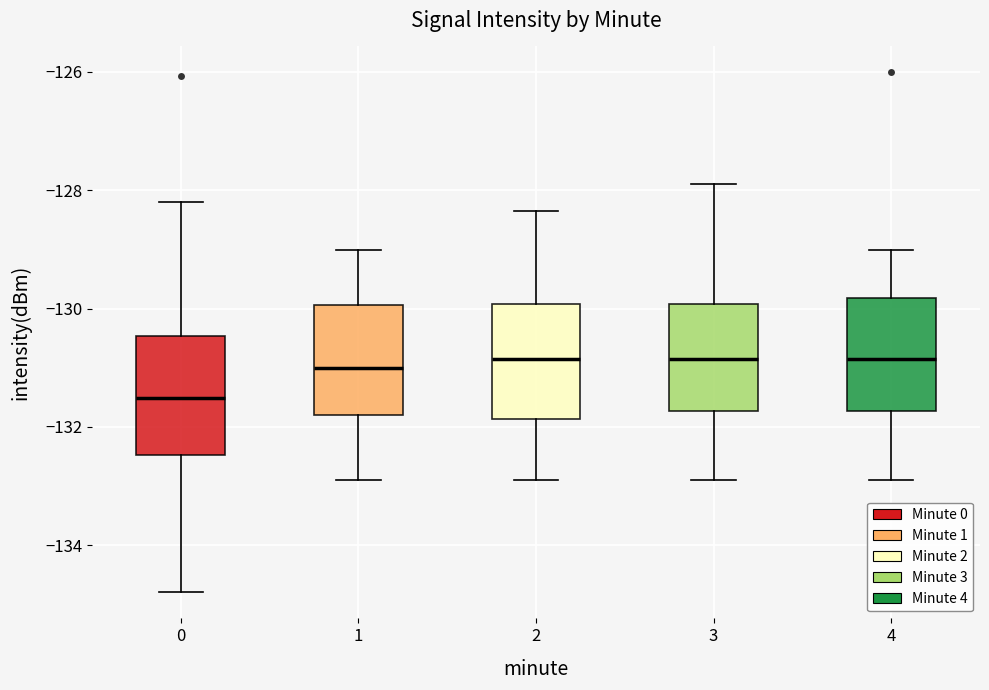

Which box has the lowest median line?

0